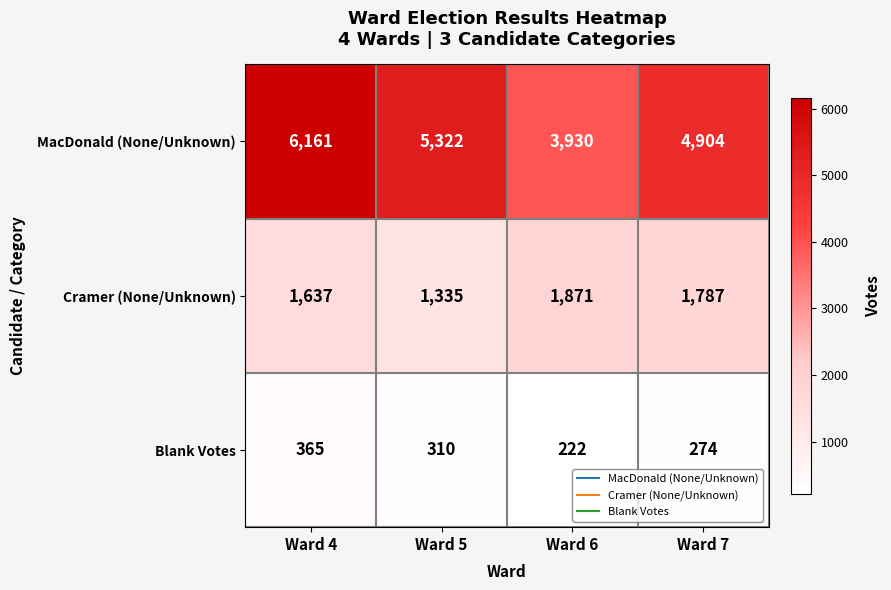

How many data points does each series have?

4